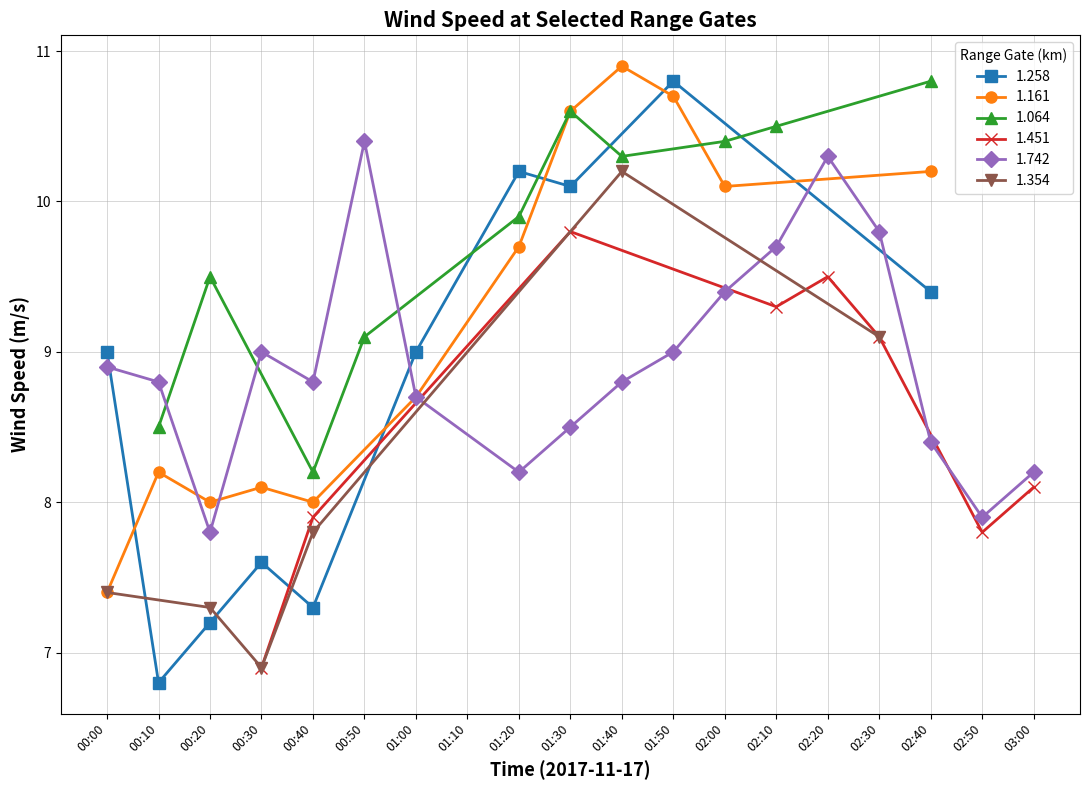

Is the value of 1.258 at 00:30 greater than the value of 1.064 at 01:20?

No